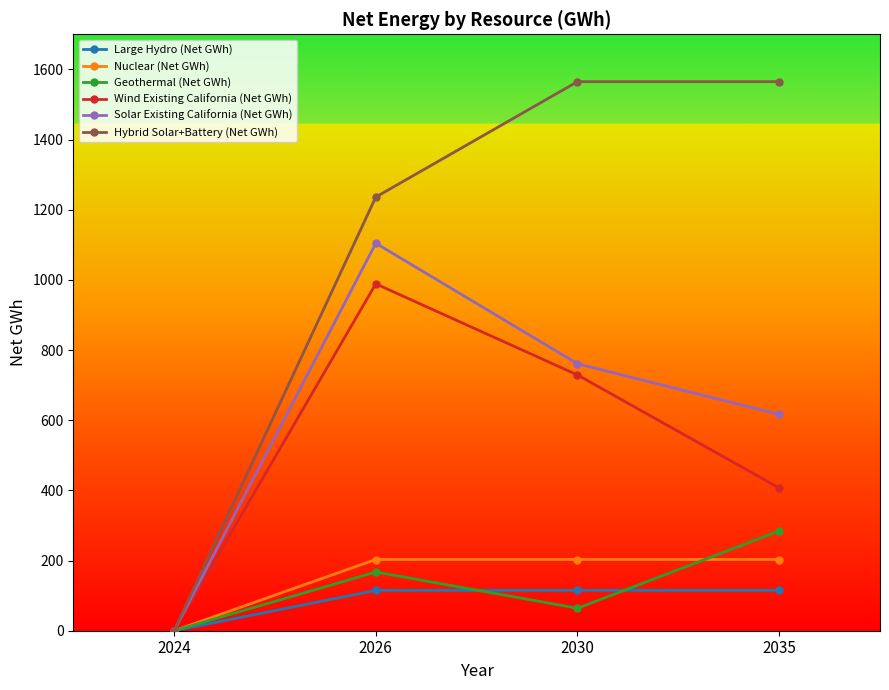

What is the value of the Large Hydro (Net GWh) point at the 4th from the left?

115.0